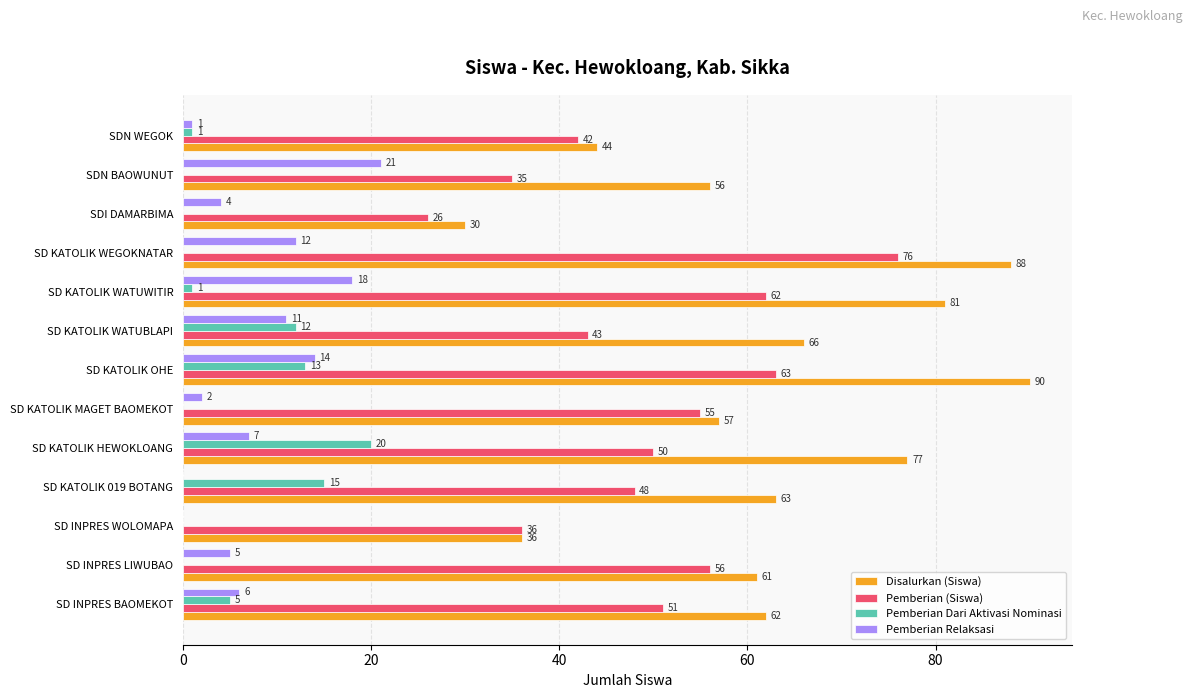

At which category is the sum across all series the highest?

SD KATOLIK OHE